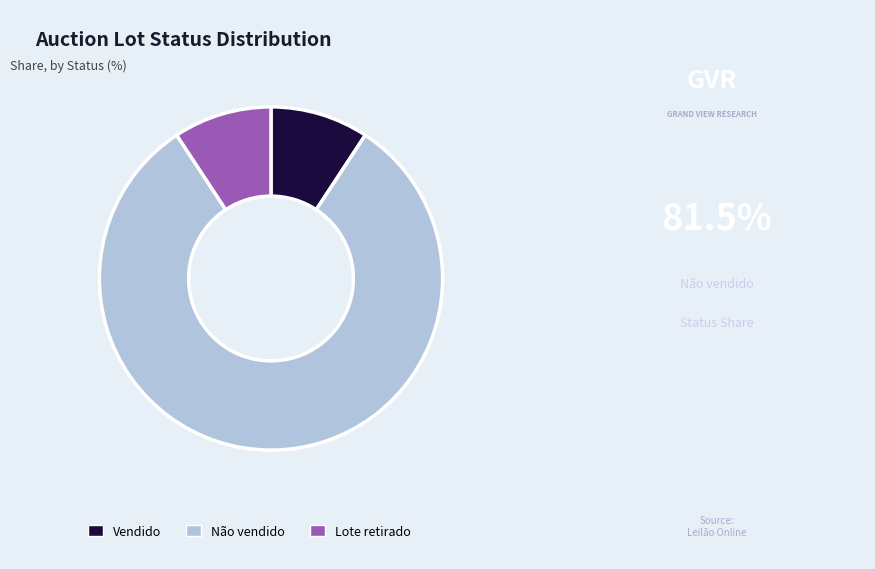

The Lote retirado slice represents 9% of the pie. True or false?

True